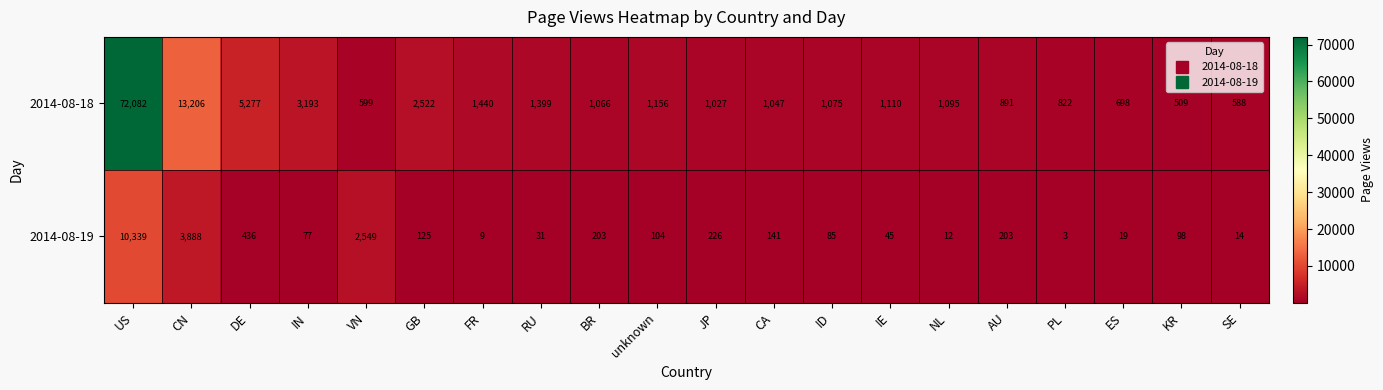

The value of 2014-08-19 at ID is 115. True or false?

False